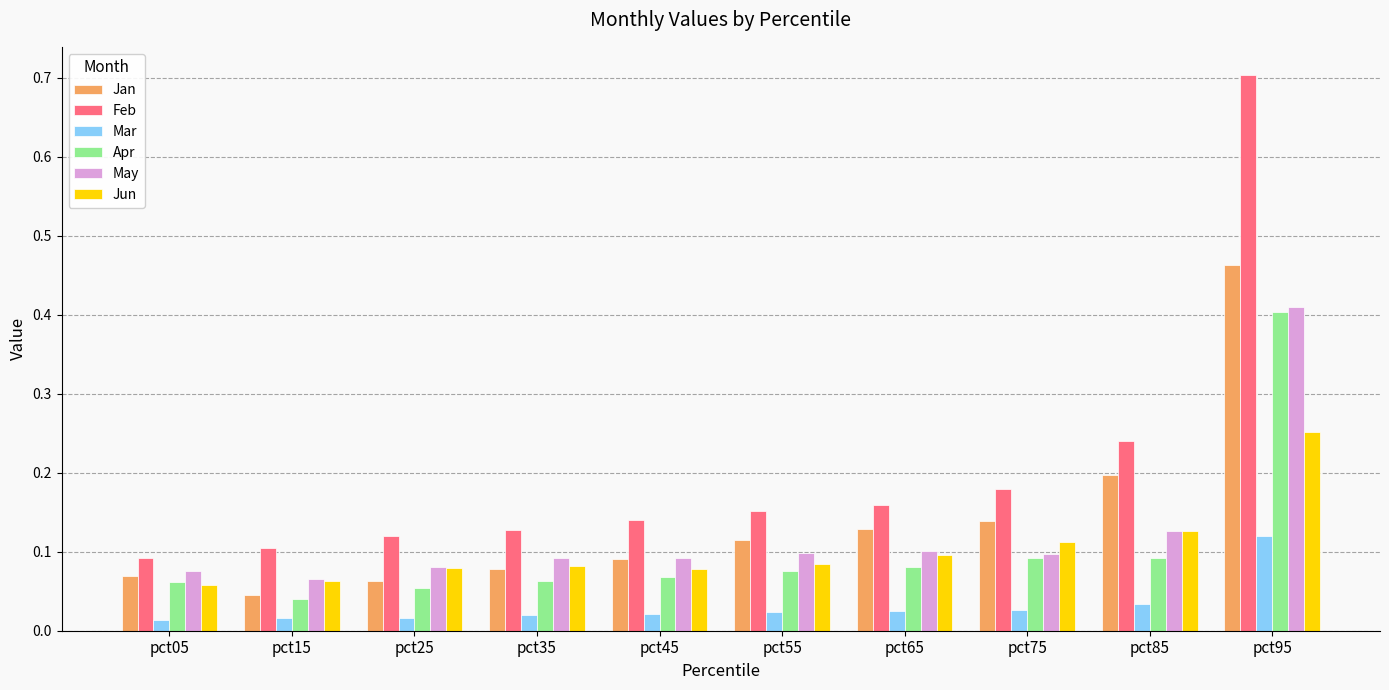

How many bars are there in each group?

6